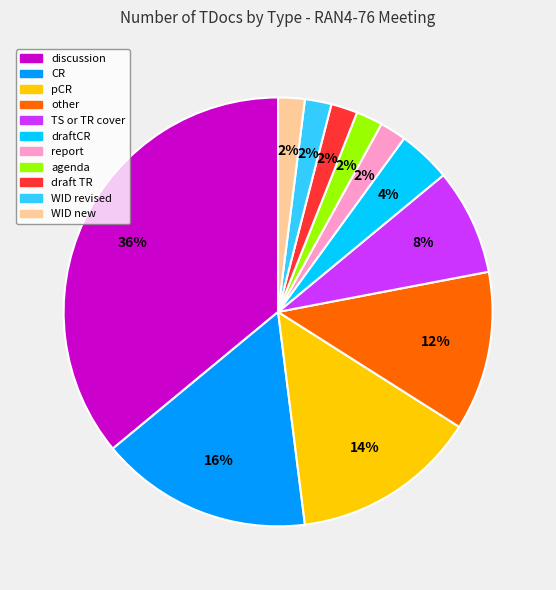

To the nearest percent, what portion does WID new represent?

2%